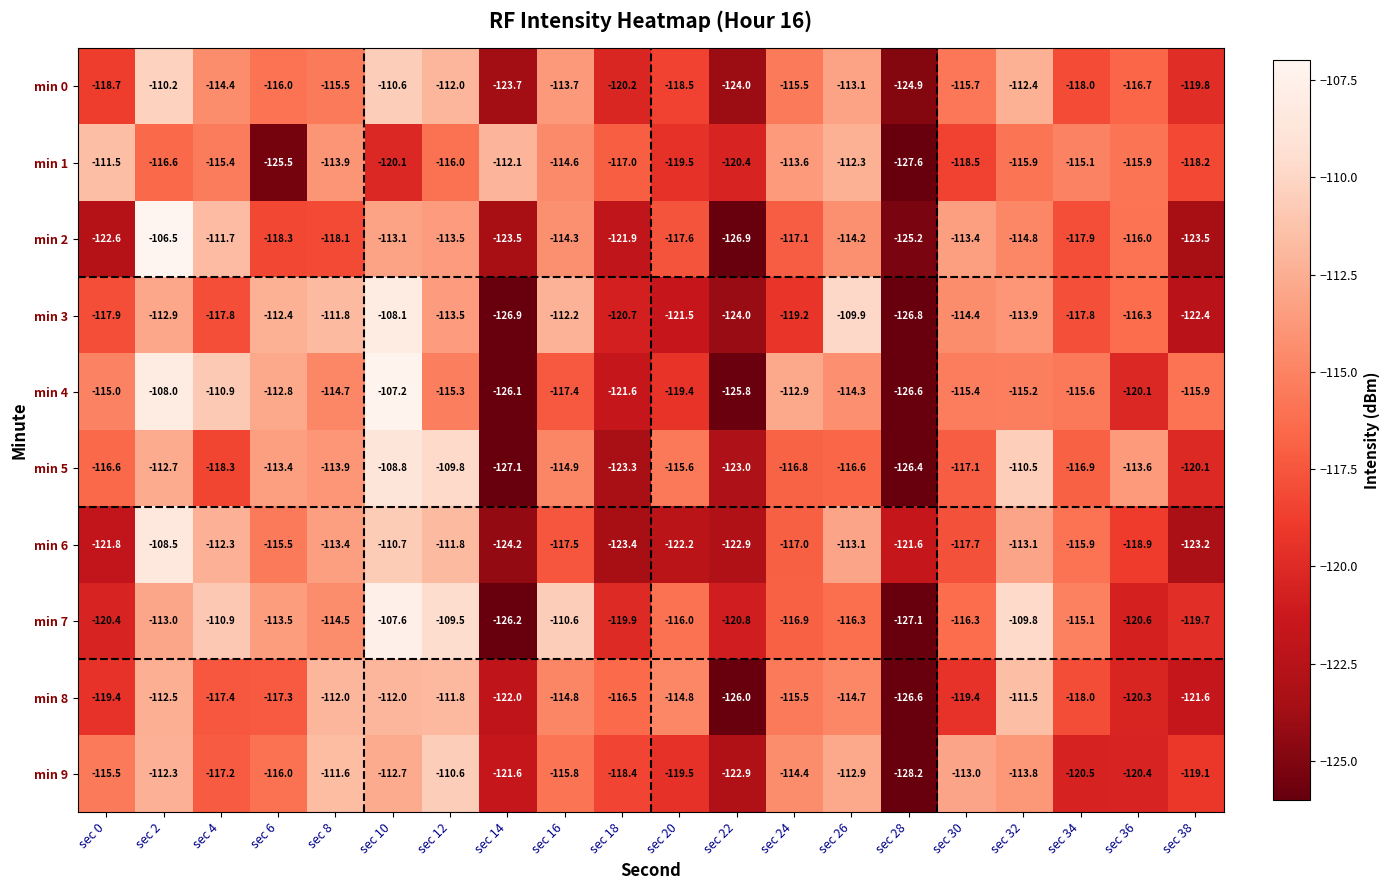

What is the sum of all min 3 values?

-2340.4